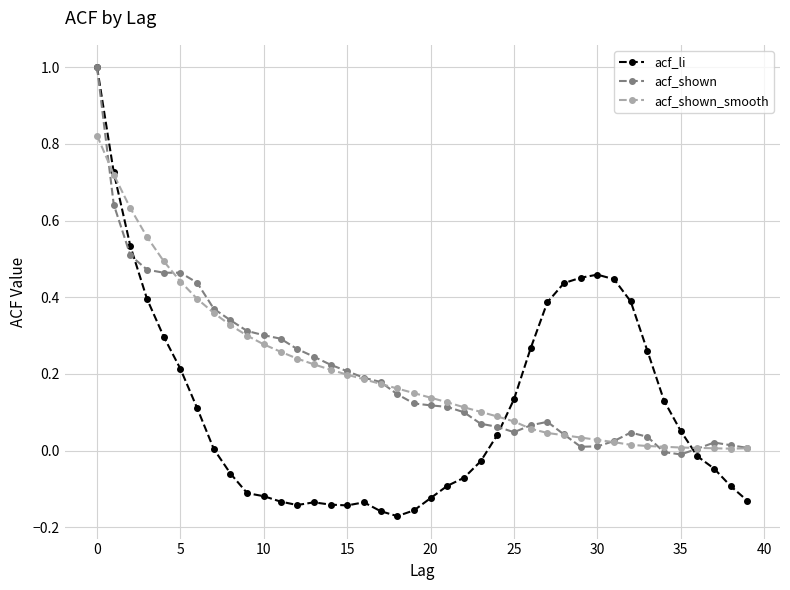

What is the highest value of the acf_li series?

1.0